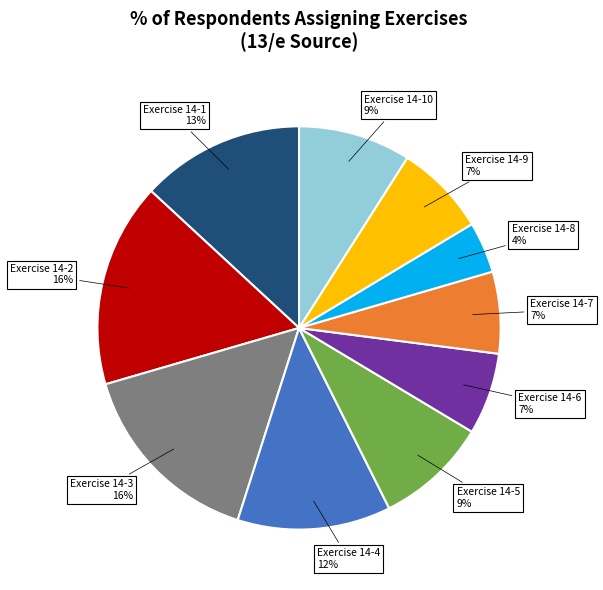

Is it true that Exercise 14-8 is 4% of the pie?

True